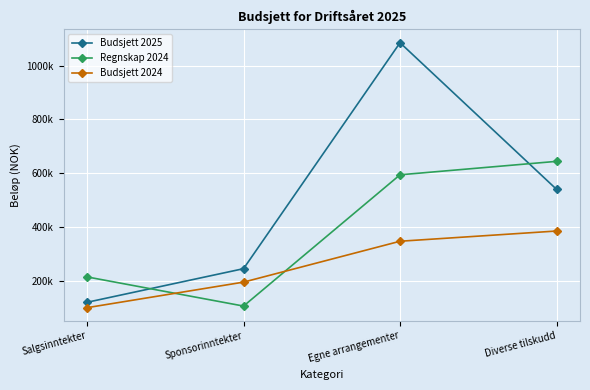

What is the approximate value of Regnskap 2024 at Diverse tilskudd?

643958.1